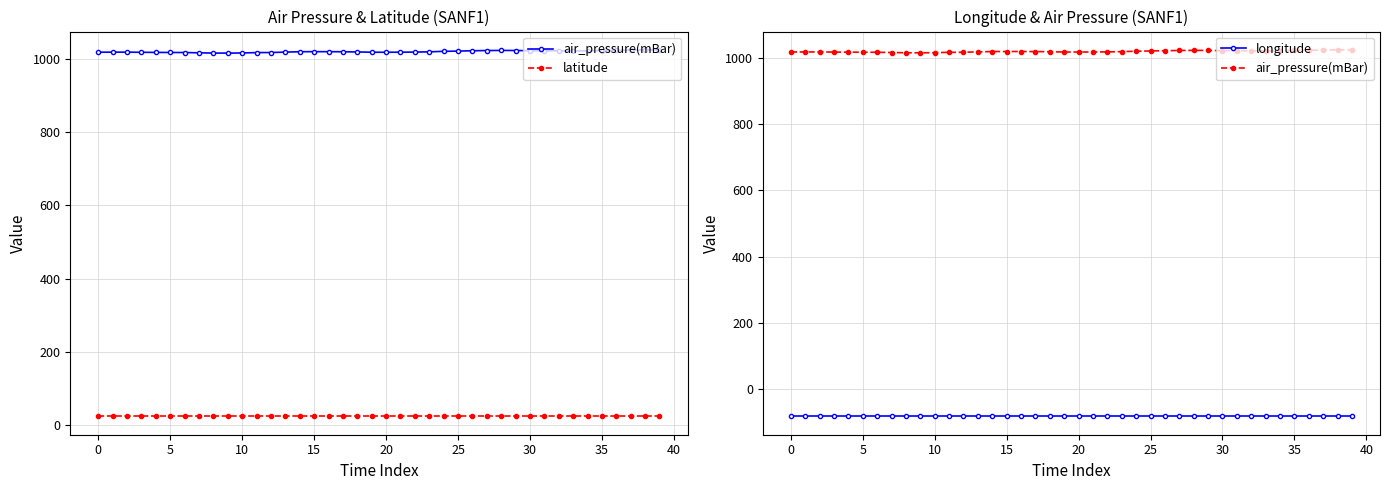

What is the minimum value shown in the chart?

-81.9